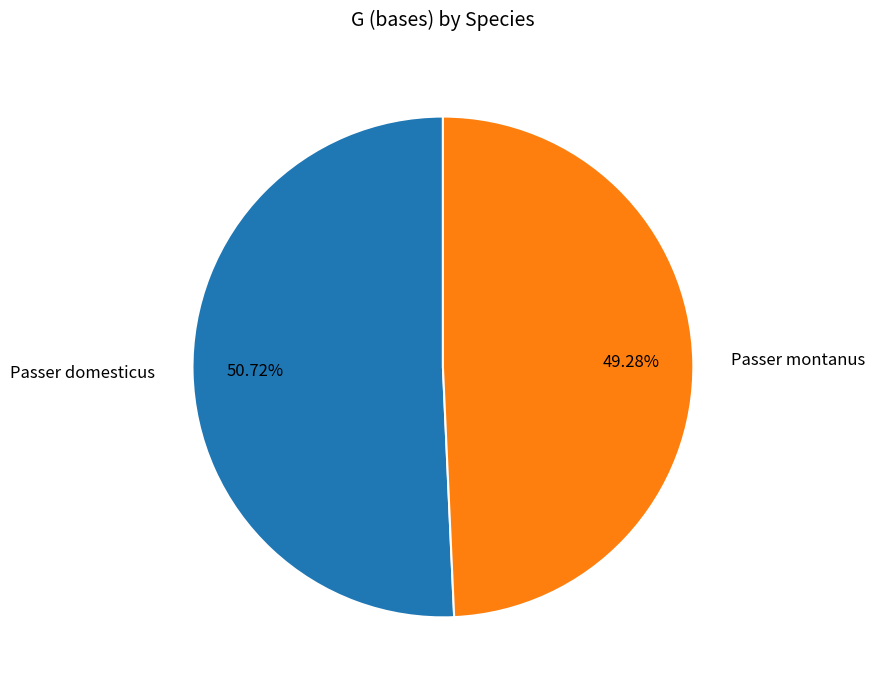

Which slice represents more than half of the pie?

Passer domesticus